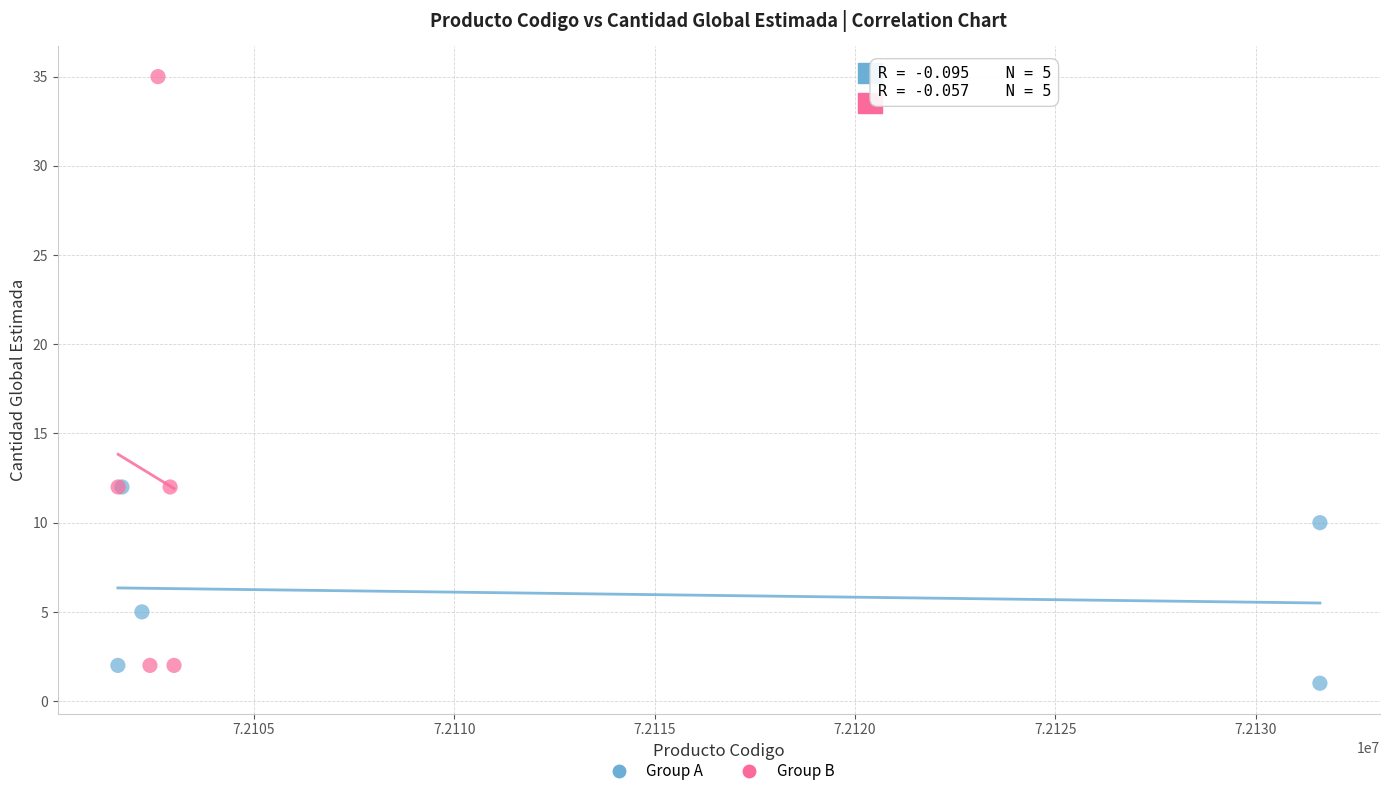

Which series has the largest Y range (max minus min)?

Group B